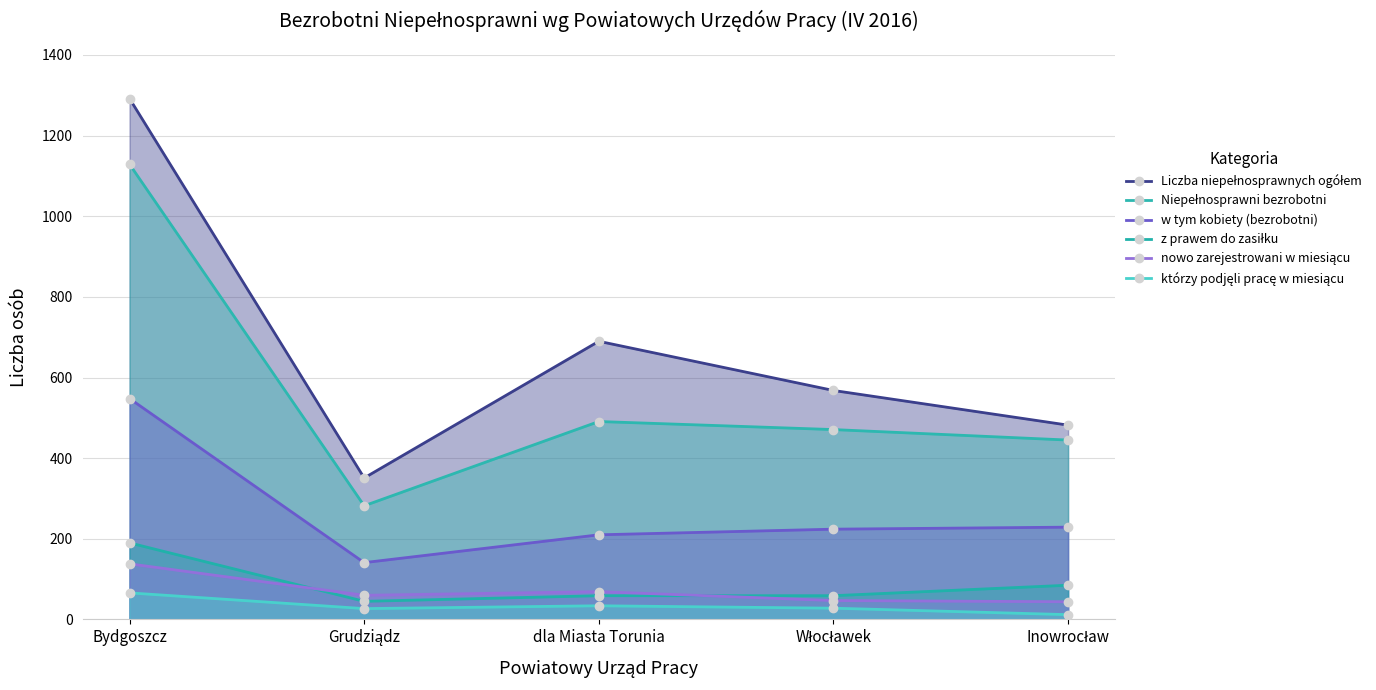

Reading left to right, transcribe all the data shown in this chart.

Liczba niepełnosprawnych ogółem: 1292	351	690	568	482
Niepełnosprawni bezrobotni: 1129	282	491	471	445
w tym kobiety (bezrobotni): 548	141	210	224	229
z prawem do zasiłku: 190	45	59	59	85
nowo zarejestrowani w miesiącu: 138	60	69	47	44
którzy podjęli pracę w miesiącu: 66	27	34	28	12